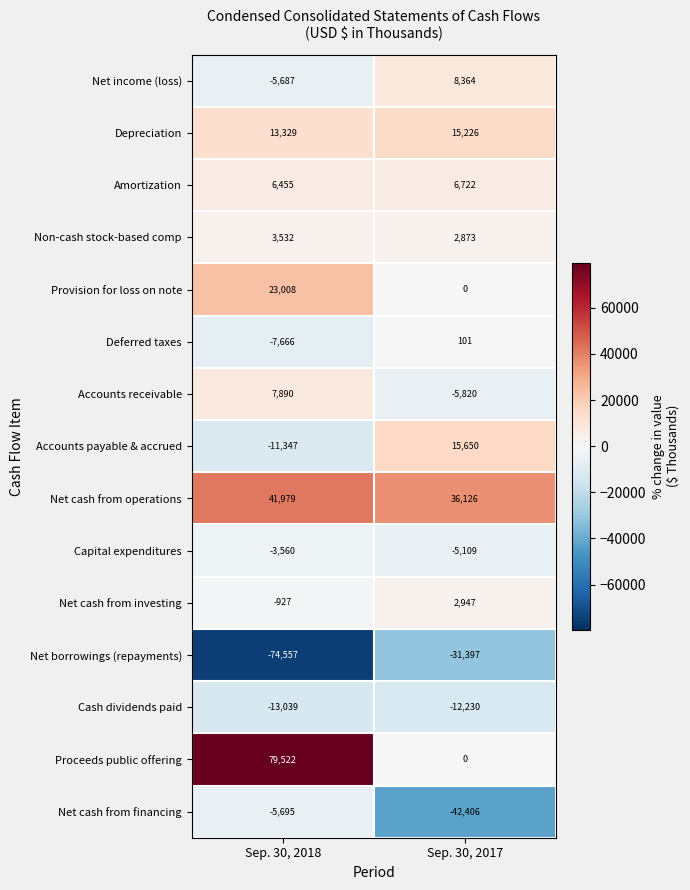

Reading right to left, list all the values displayed in this chart.

Net income (loss): 8364	-5687
Depreciation: 15226	13329
Amortization: 6722	6455
Non-cash stock-based comp: 2873	3532
Provision for loss on note: 0	23008
Deferred taxes: 101	-7666
Accounts receivable: -5820	7890
Accounts payable & accrued: 15650	-11347
Net cash from operations: 36126	41979
Capital expenditures: -5109	-3560
Net cash from investing: 2947	-927
Net borrowings (repayments): -31397	-74557
Cash dividends paid: -12230	-13039
Proceeds public offering: 0	79522
Net cash from financing: -42406	-5695